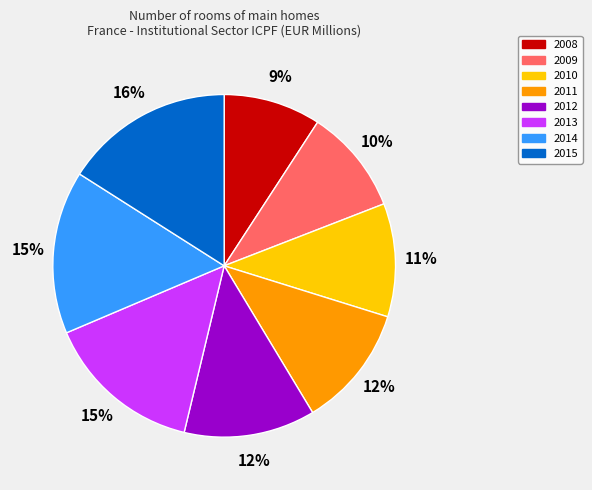

To the nearest percent, what is the combined percentage of 2013 and 2010?

26%